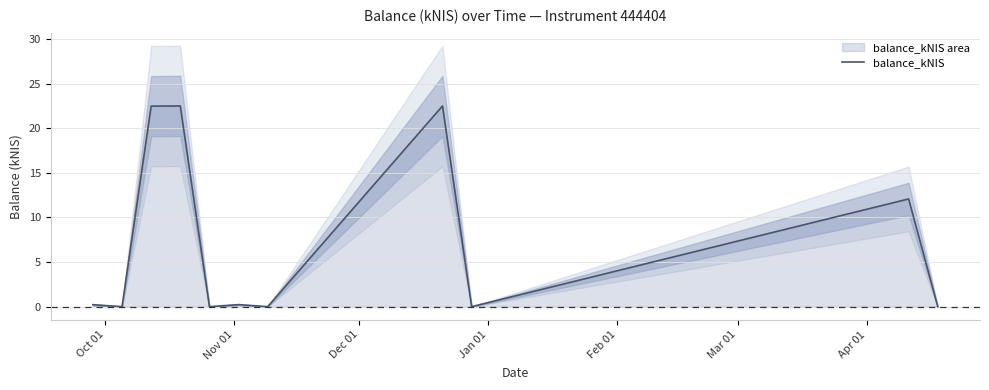

What is the value of the 8th point from the left?

22.5